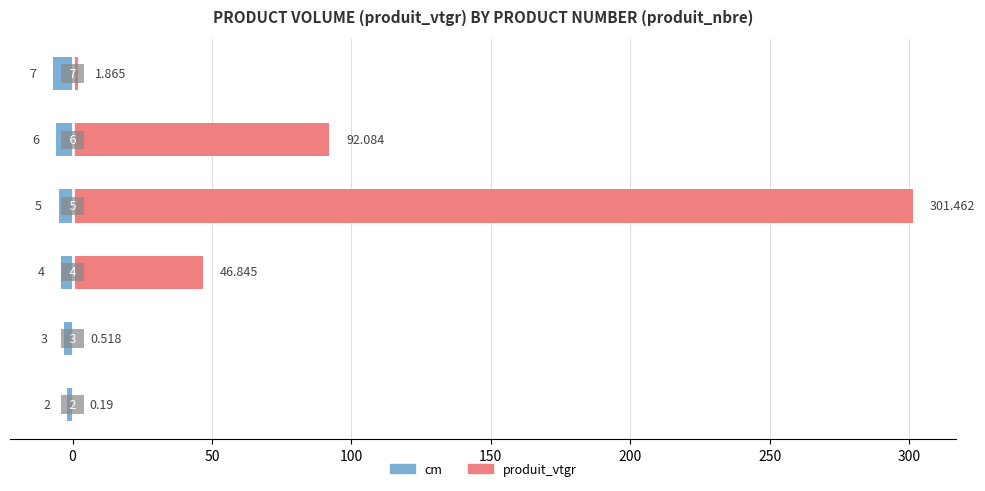

The produit_vtgr series shows 24.8 at 50. True or false?

False